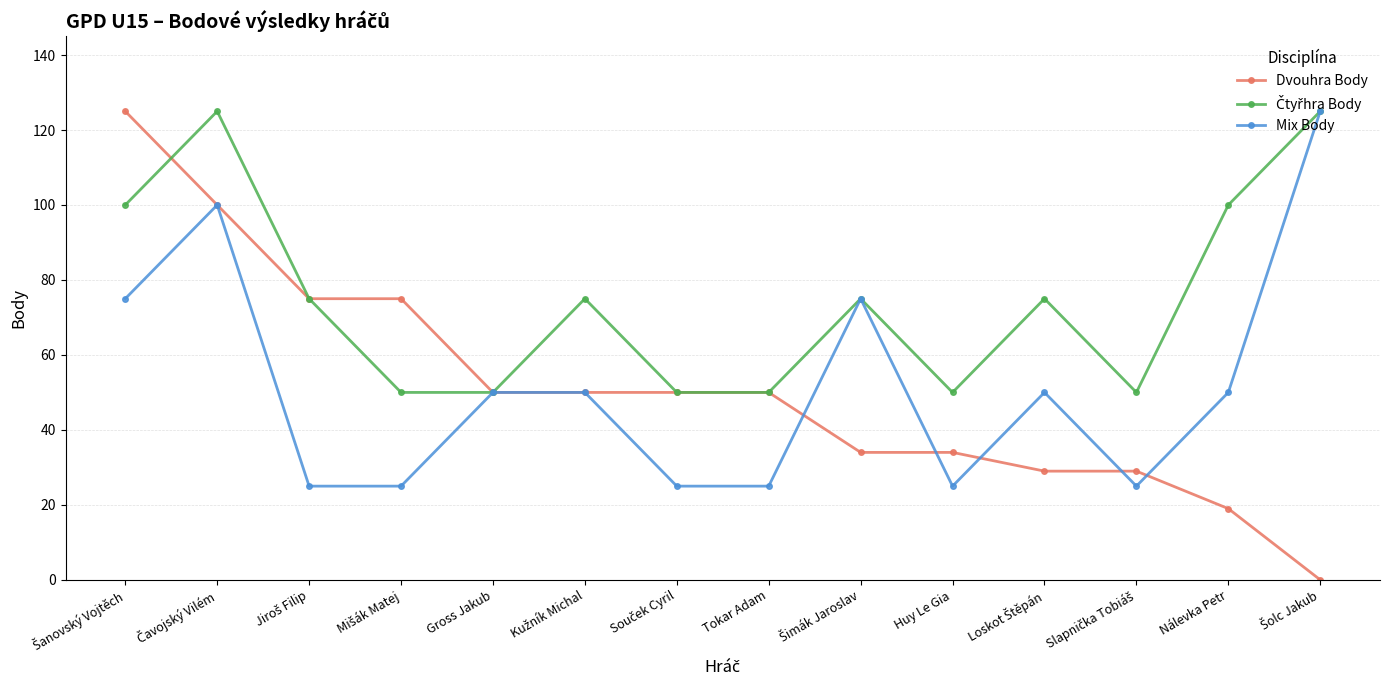

What is the label of the 13th point from the left?

Nálevka Petr